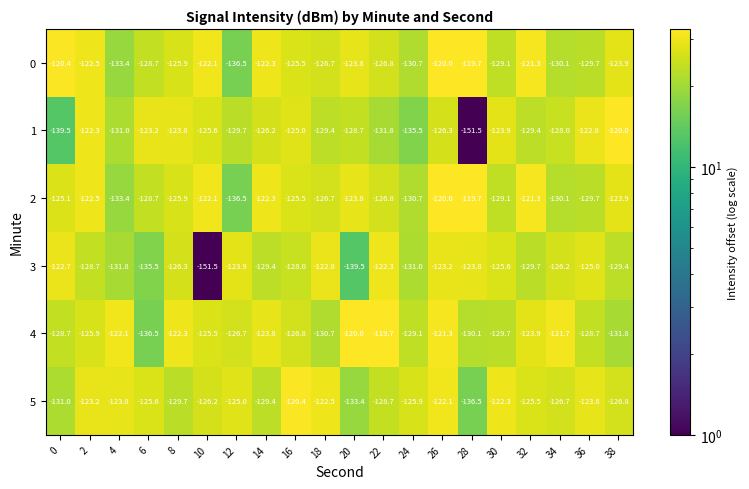

Which series changed the most between 2 and 28?

1